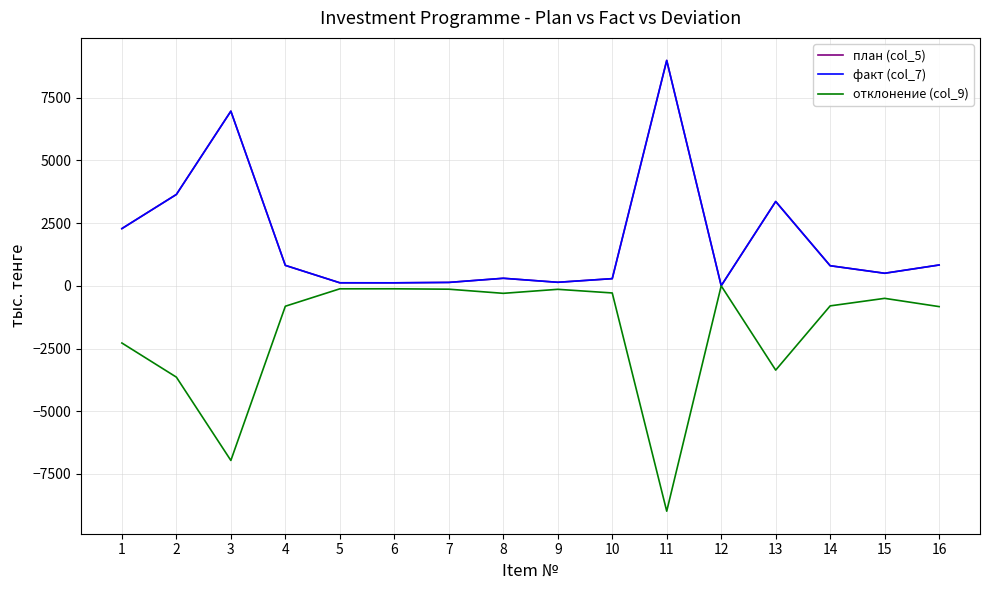

How many interior local valleys does the план (col_5) series have?

4